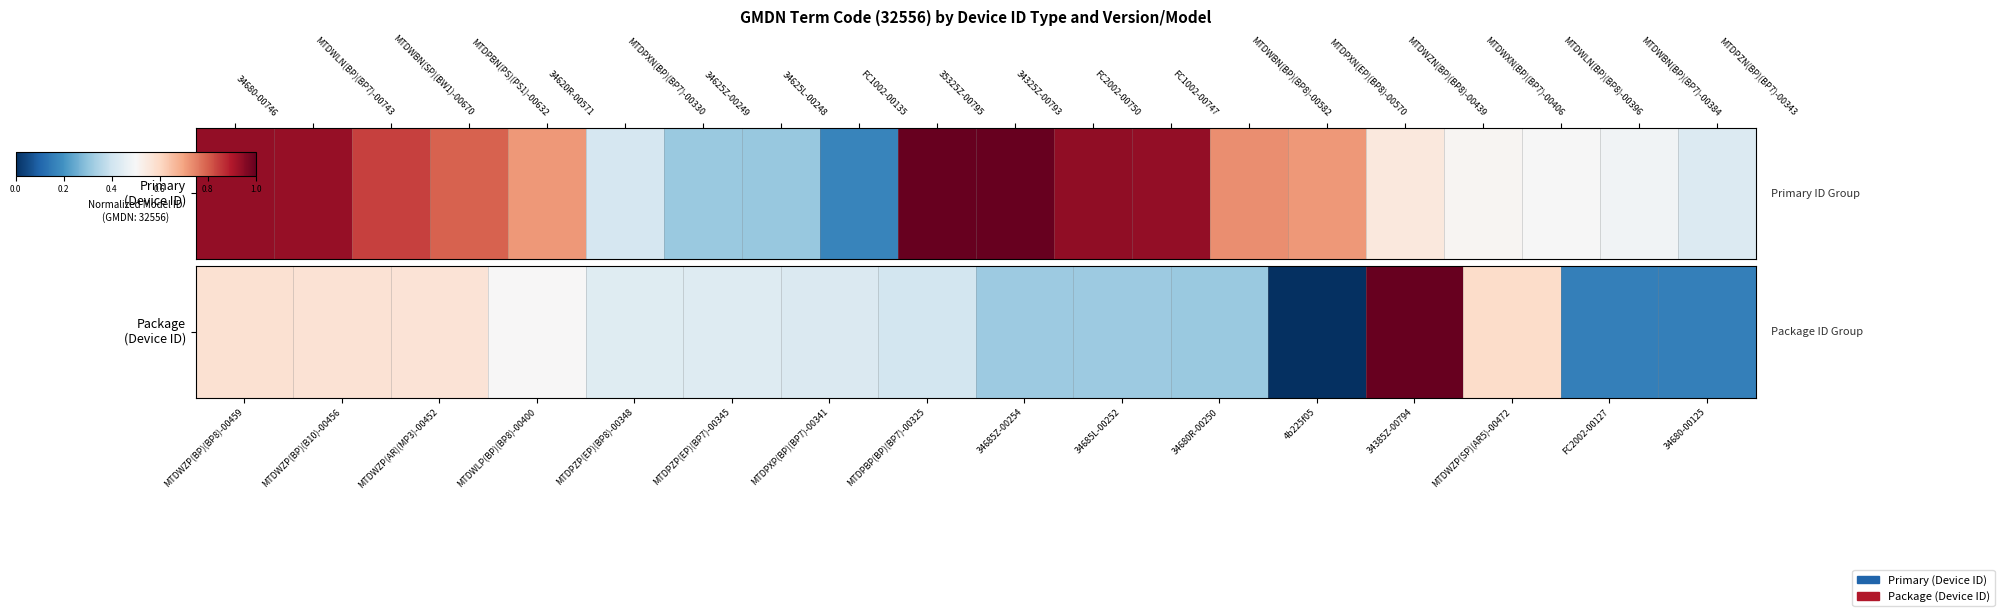

What is the average value?

0.4